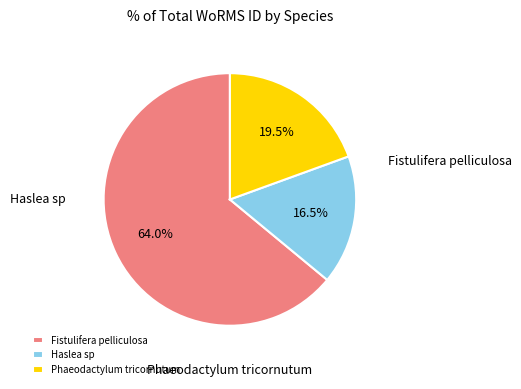

Combined, what portion of the pie is Haslea sp and Fistulifera pelliculosa?

80.5%